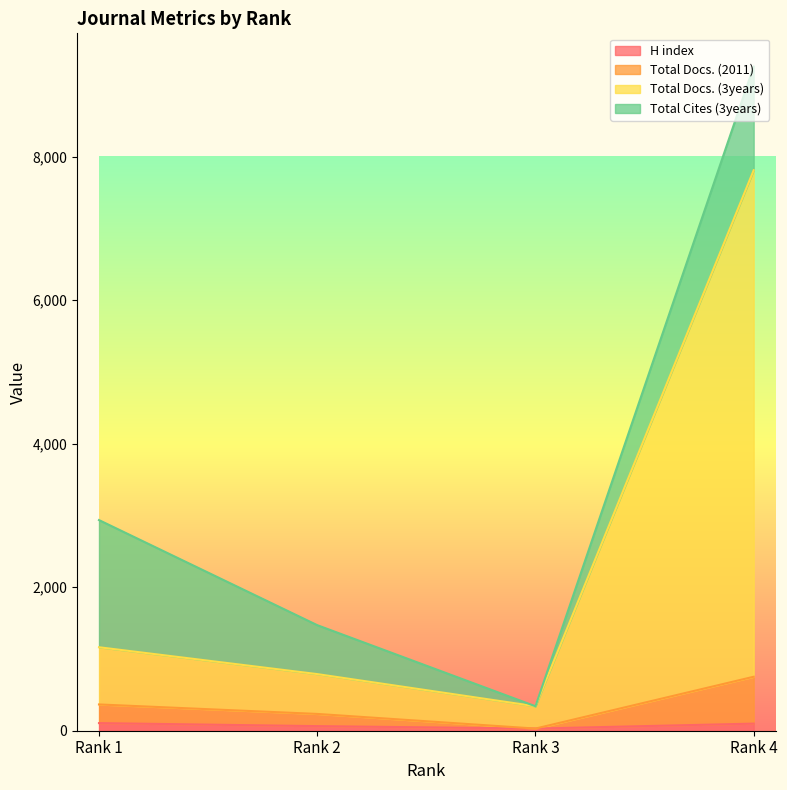

At which label does Total Docs. (2011) first exceed 366?

Rank 4